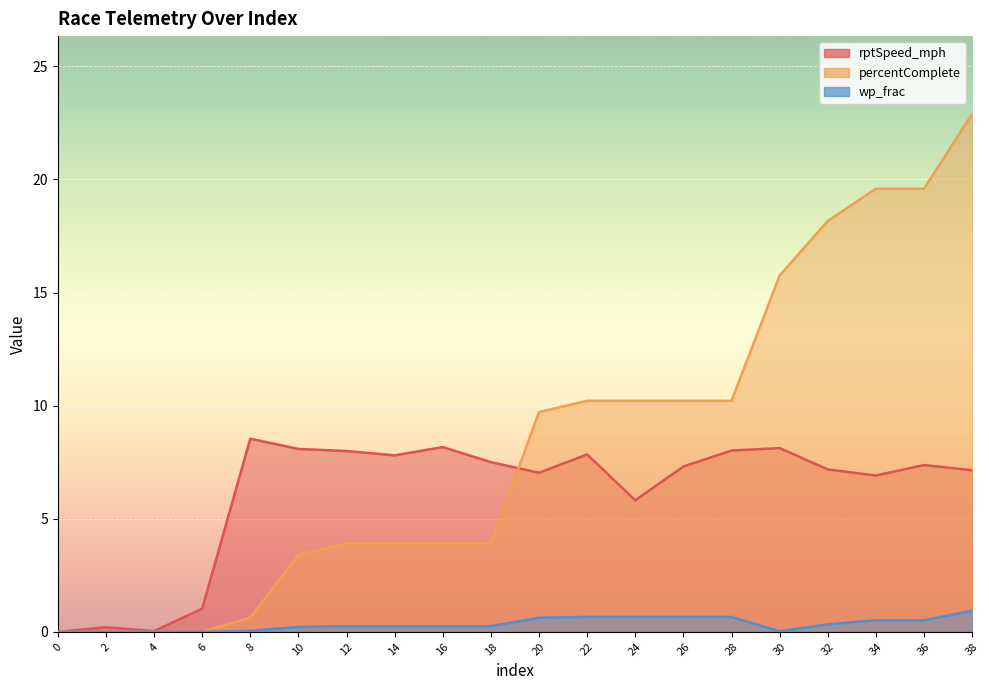

List the series in order of their peak value, lowest first.

wp_frac, rptSpeed_mph, percentComplete